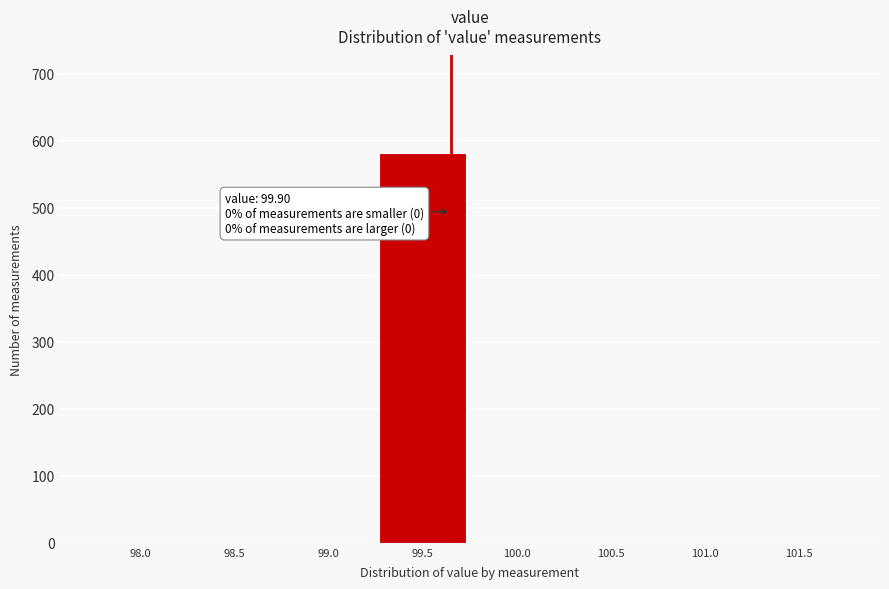

Reading right to left, extract all data points from this chart.

101.5=0	101.0=0	100.5=0	100.0=0	99.5=582	99.0=0	98.5=0	98.0=0